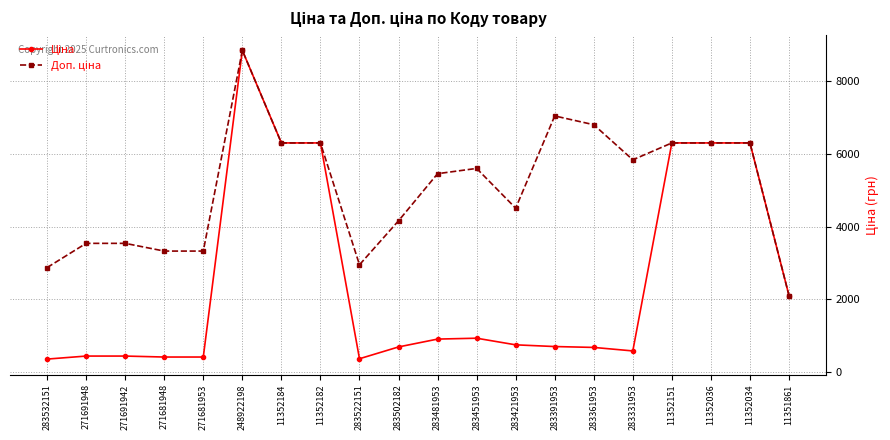

What is the smallest value displayed?

359.9